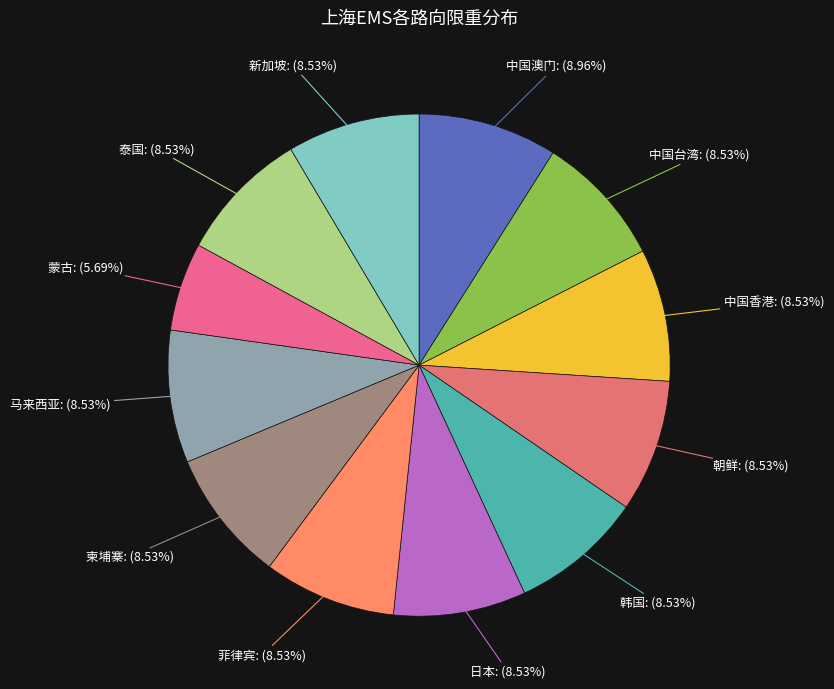

To the nearest percent, what is the difference between the largest and smallest slice percentages?

3%